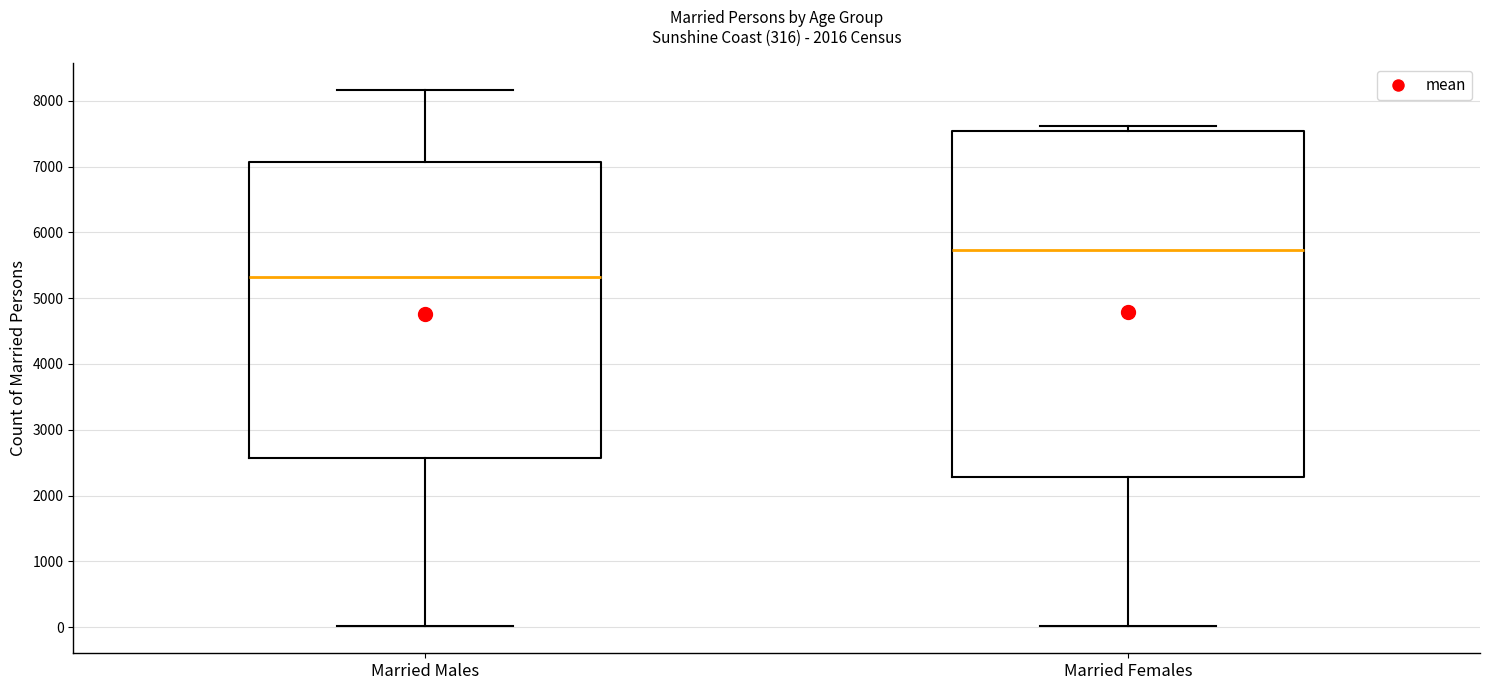

Where is the upper edge of the box for Married Males on the y-axis? The values are not printed on the chart, so give them approximately, as read against the axis.

7100